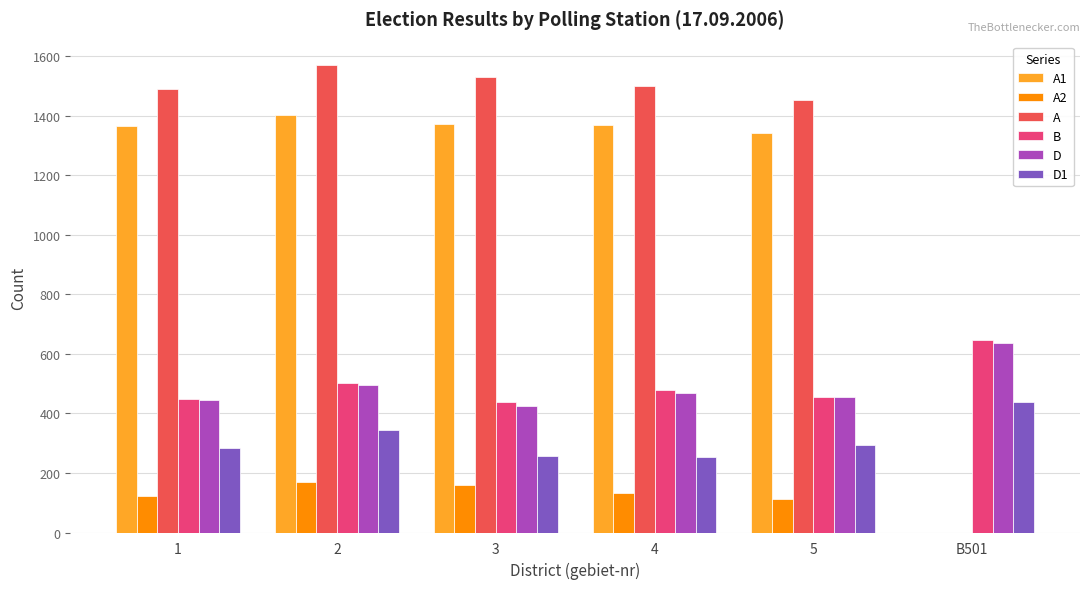

The value of A2 at B501 is 55. True or false?

False